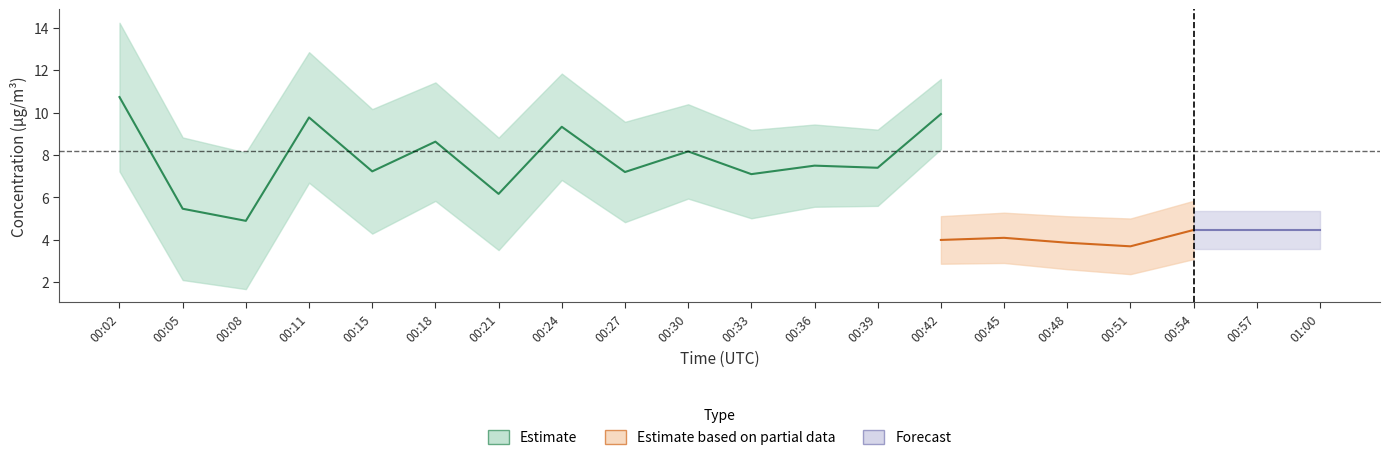

At which label does P1 reach its peak?

00:54